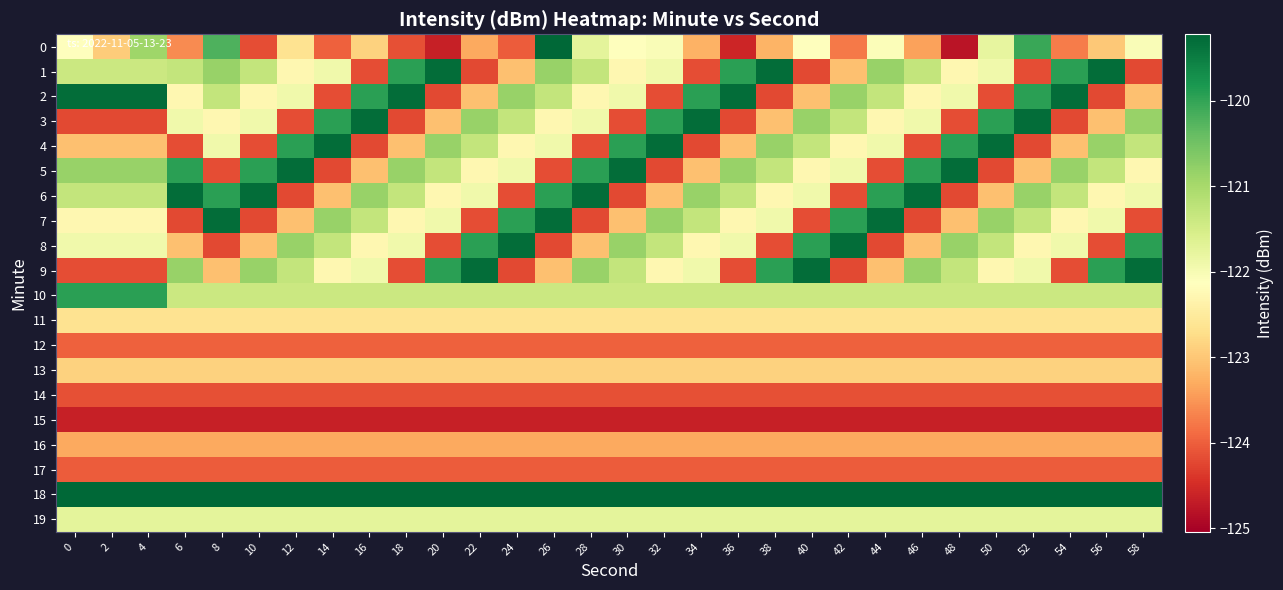

Which series has the largest total across all categories?

18